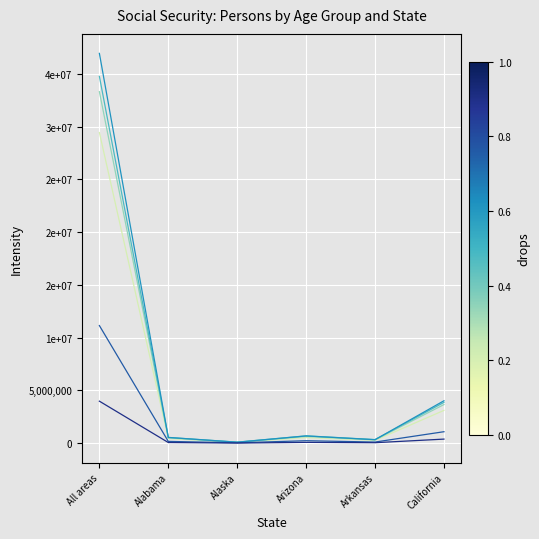

Which label corresponds to the smallest value in the chart?

Alaska